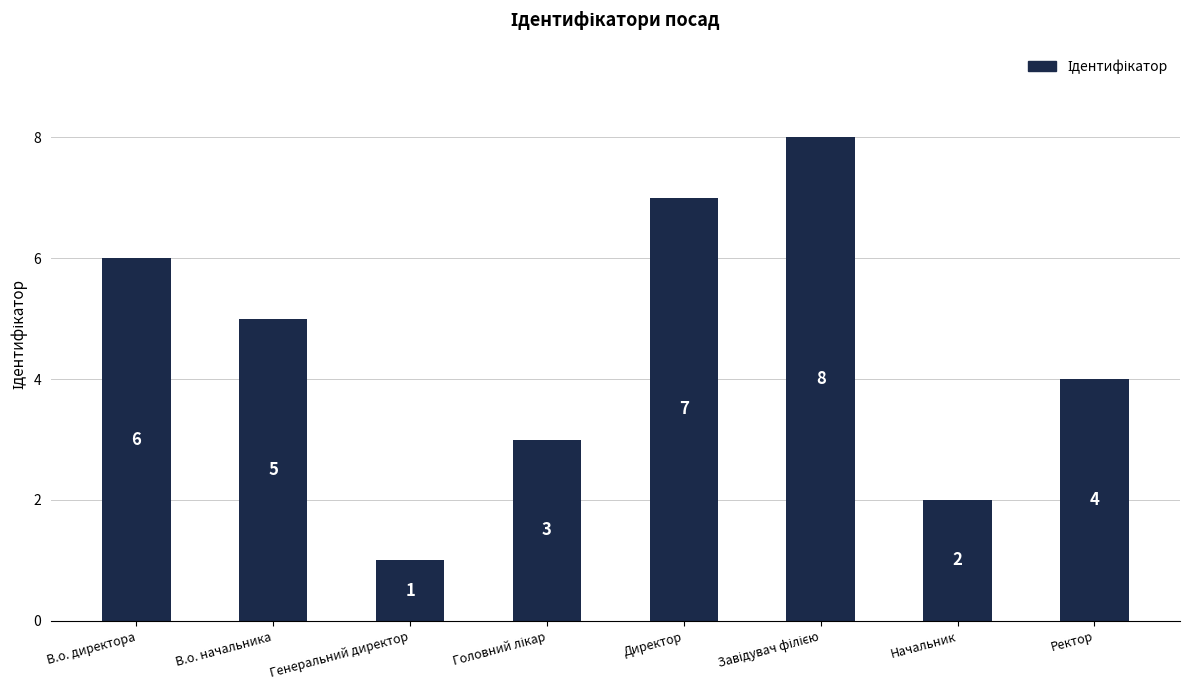

What is the difference between the second highest and minimum values?

6